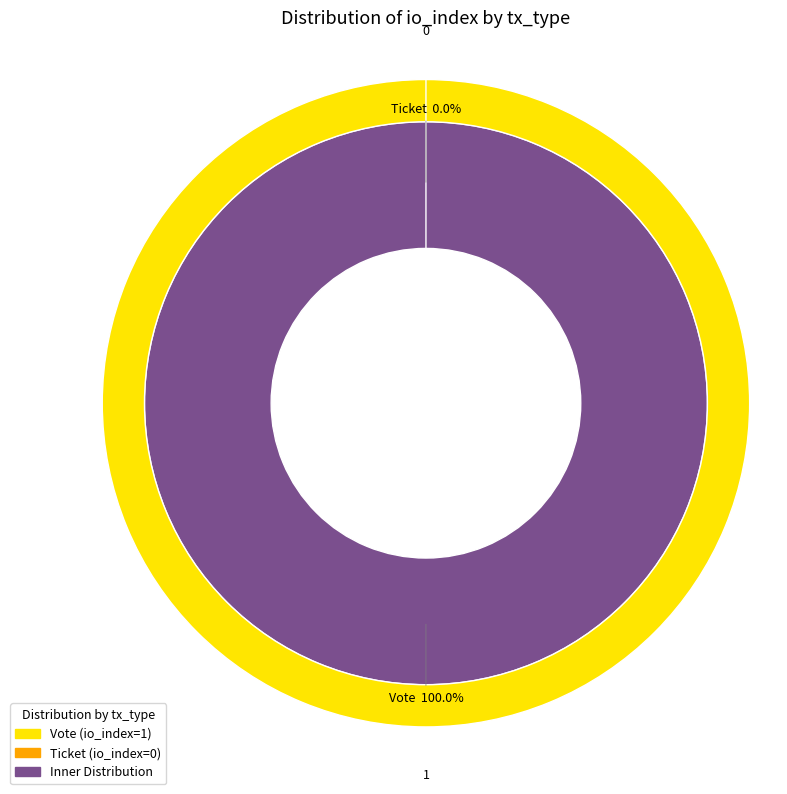

To the nearest percent, what portion does Vote represent?

100%